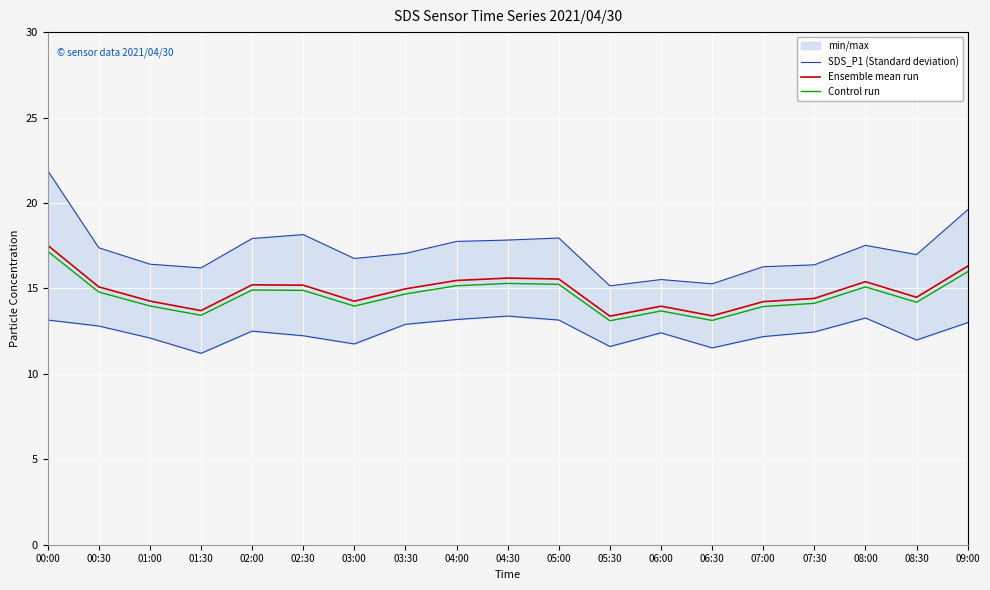

What is the total value across all series at 06:30?

41.8